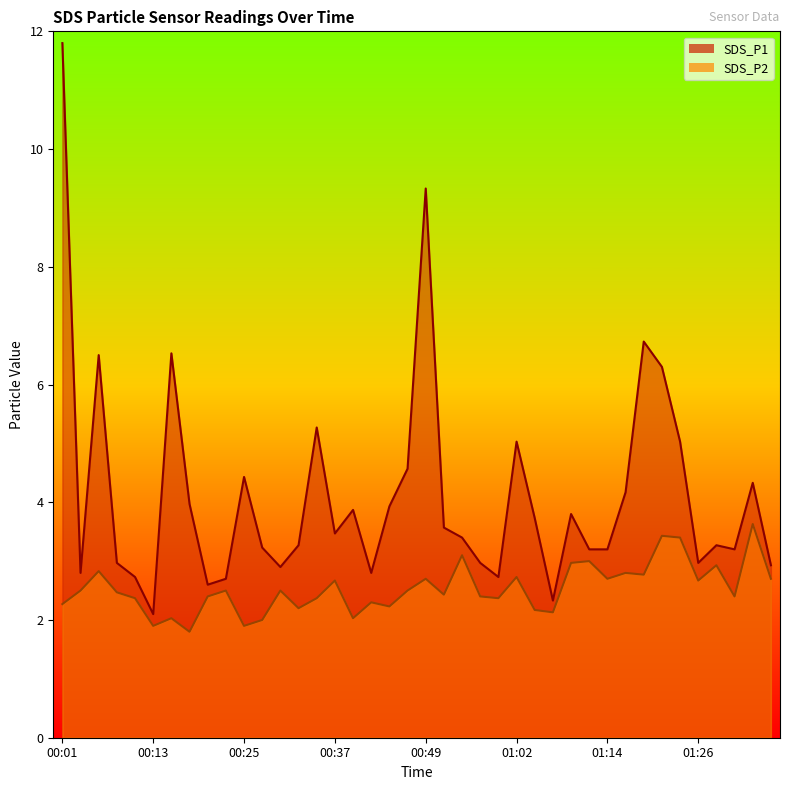

Which category has the highest value across all series?

00:01